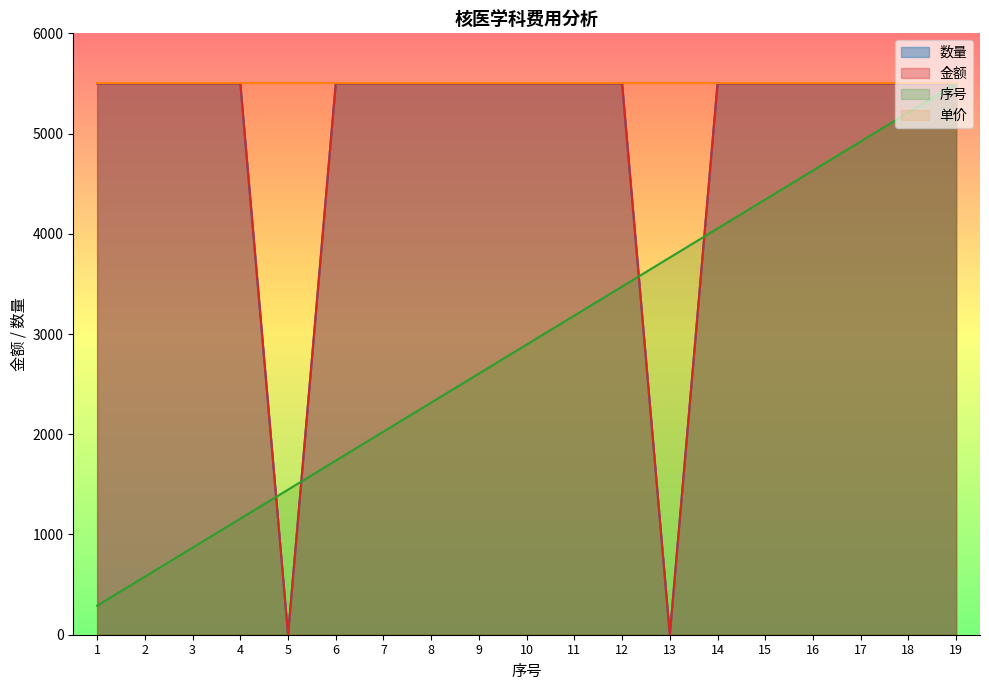

Which category has the lowest value across all series?

5